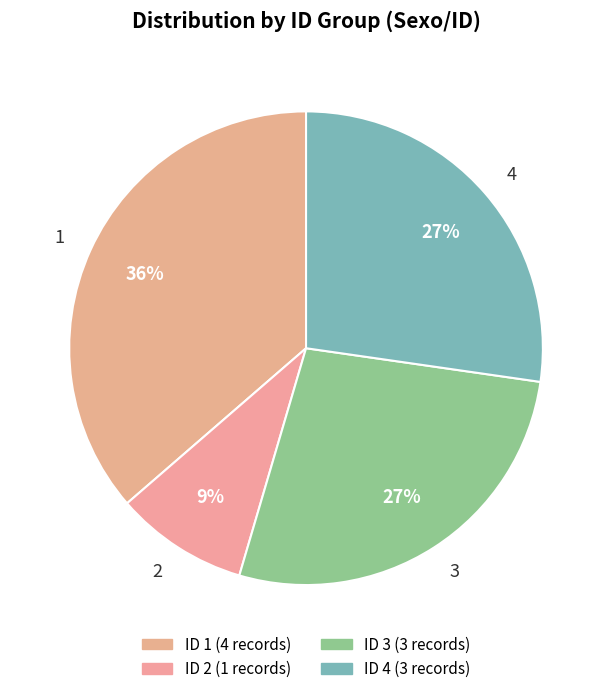

Count the number of slices in the pie.

4